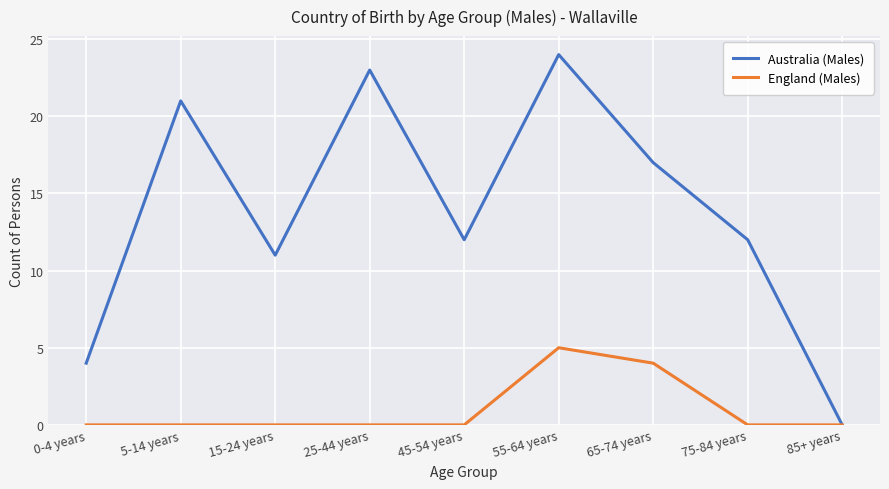

Between 0-4 years and 5-14 years, which series saw the biggest shift?

Australia (Males)